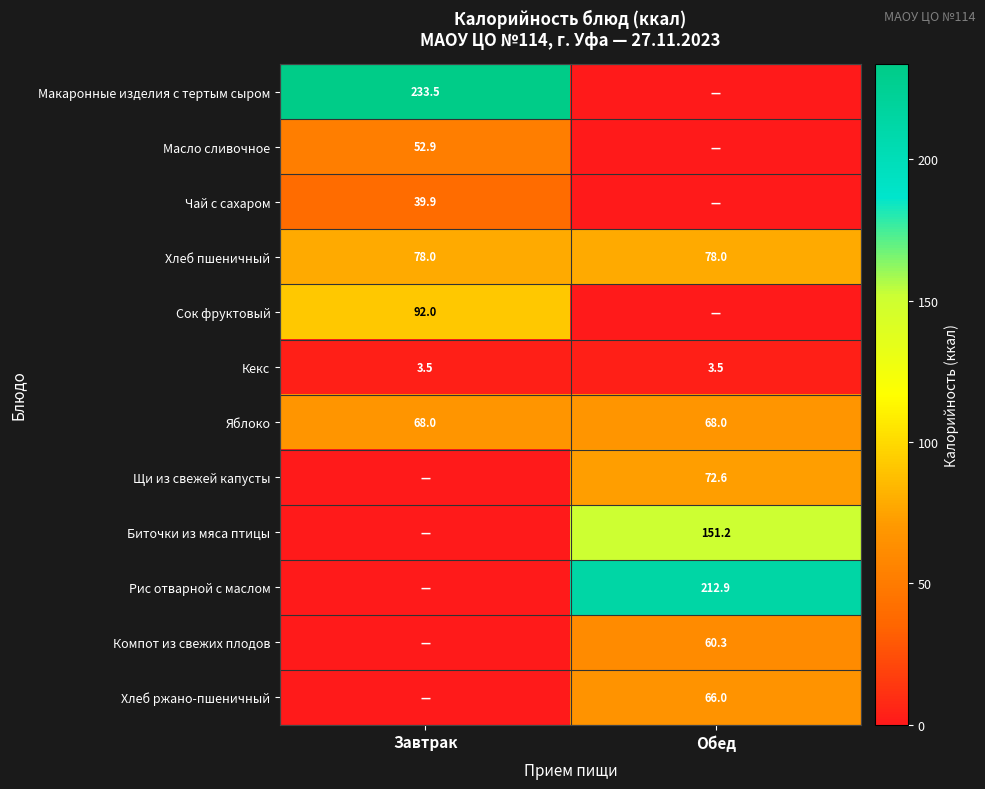

What is the approximate value of Хлеб пшеничный at Обед?

78.0